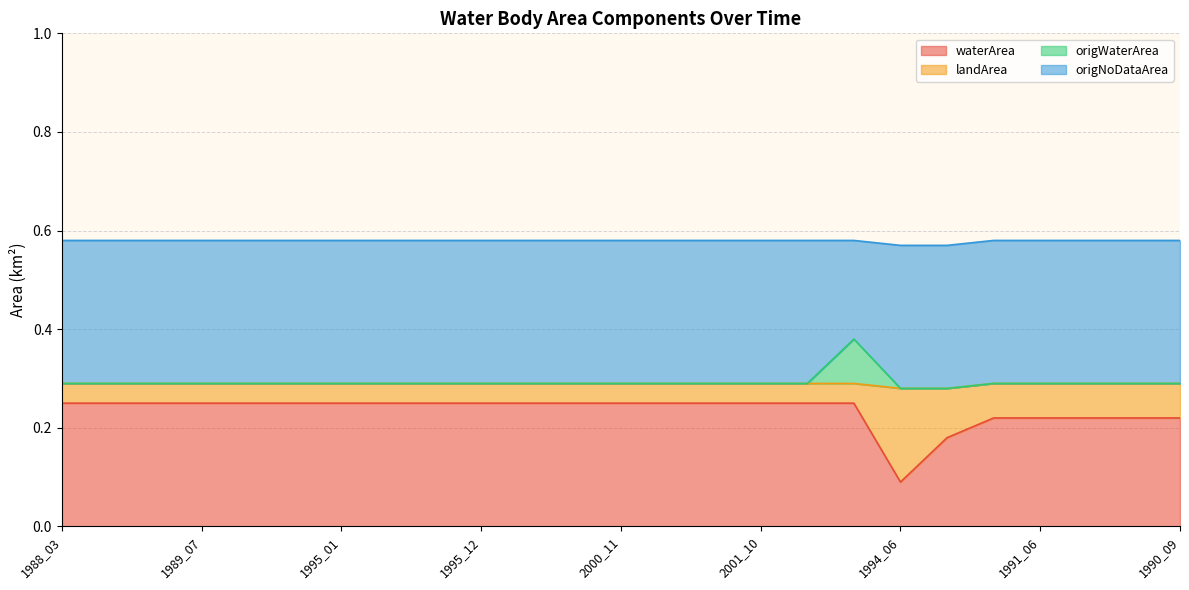

Is it true that waterArea equals 0.4 at 1991_05?

False